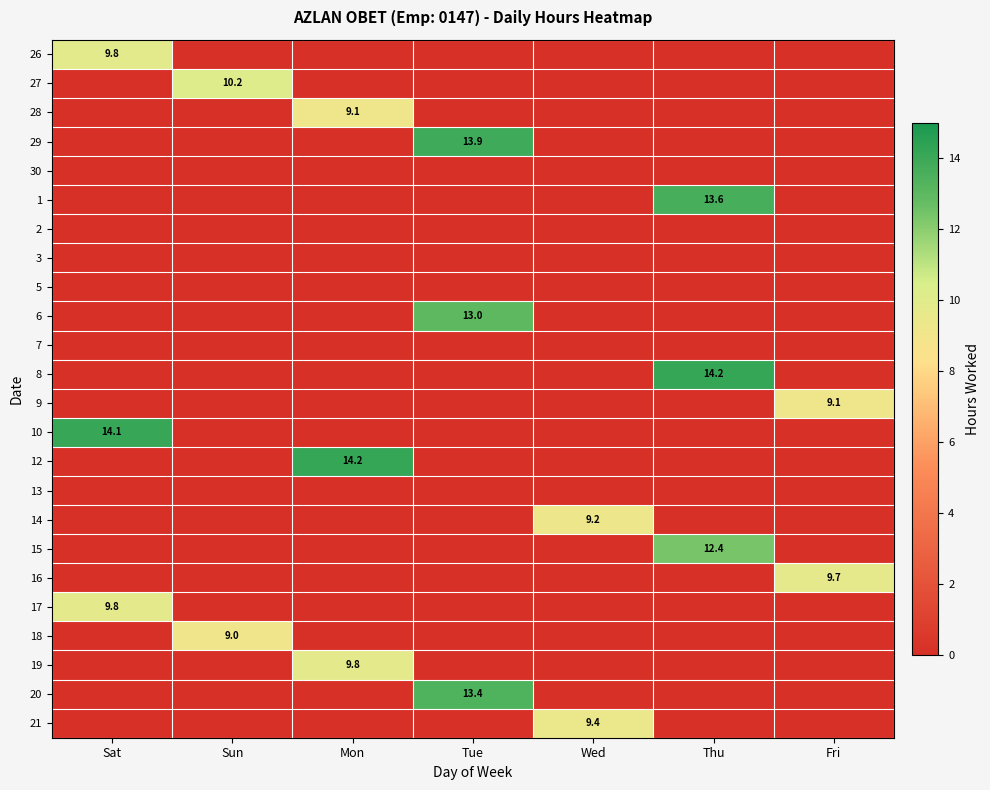

The value of 20 at Tue is 18.9. True or false?

False